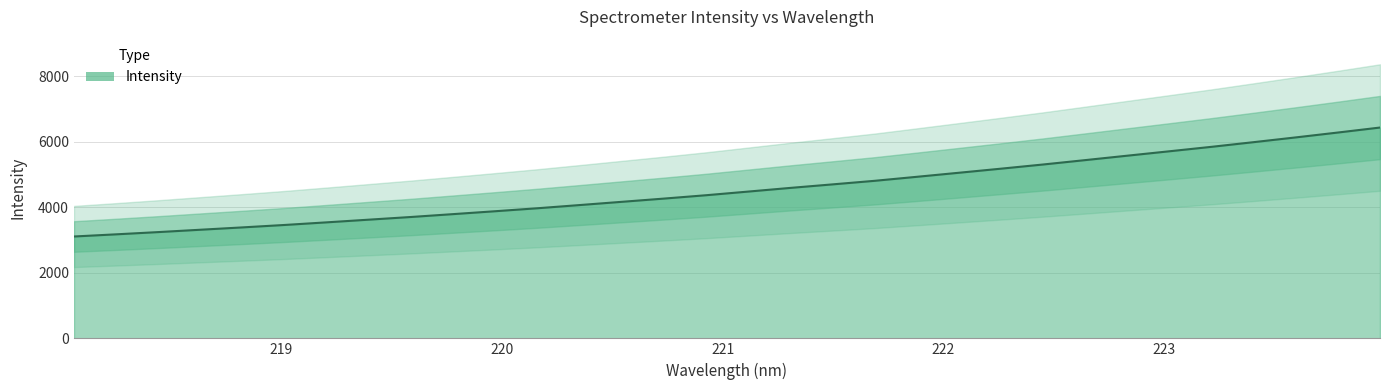

True or false: there are more than 1 points higher than both neighbors.

False